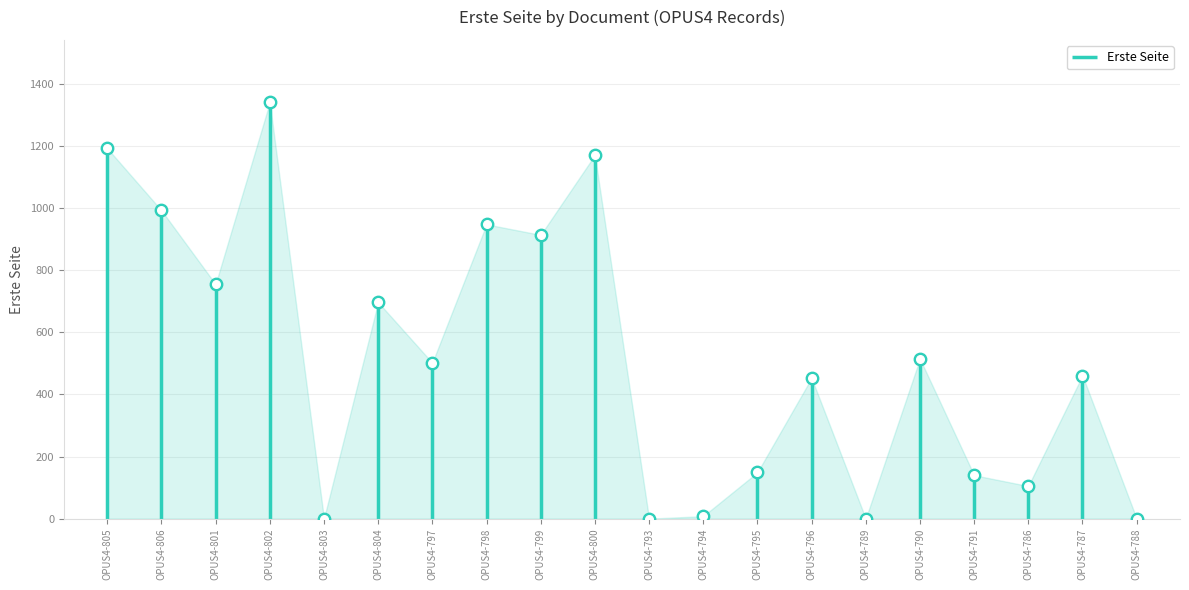

What is the ratio of the value at OPUS4-801 to the value at OPUS4-795?

5.1